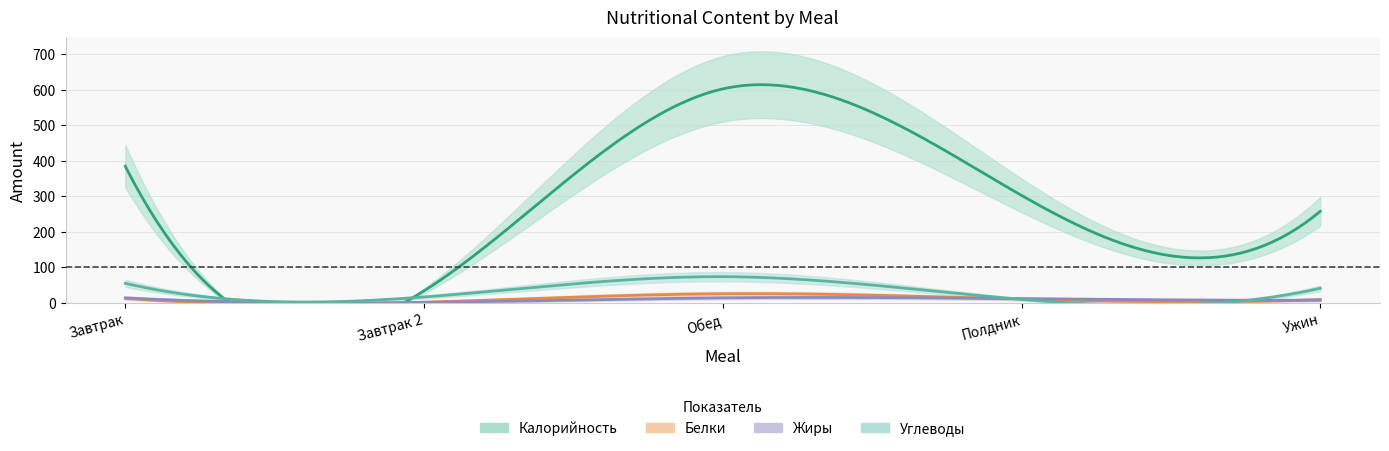

What is the total value across all series at Обед?

713.0